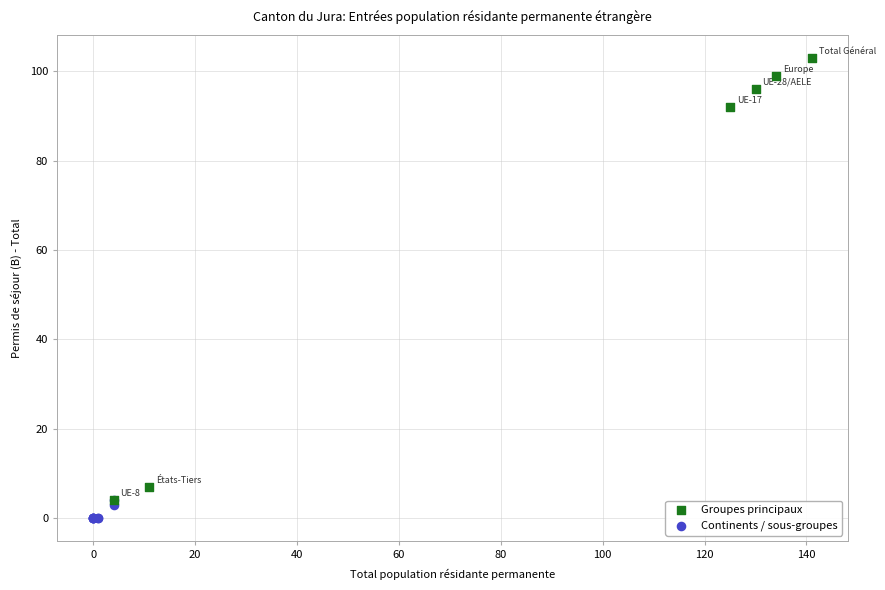

Which series contains the highest Y value?

Groupes principaux